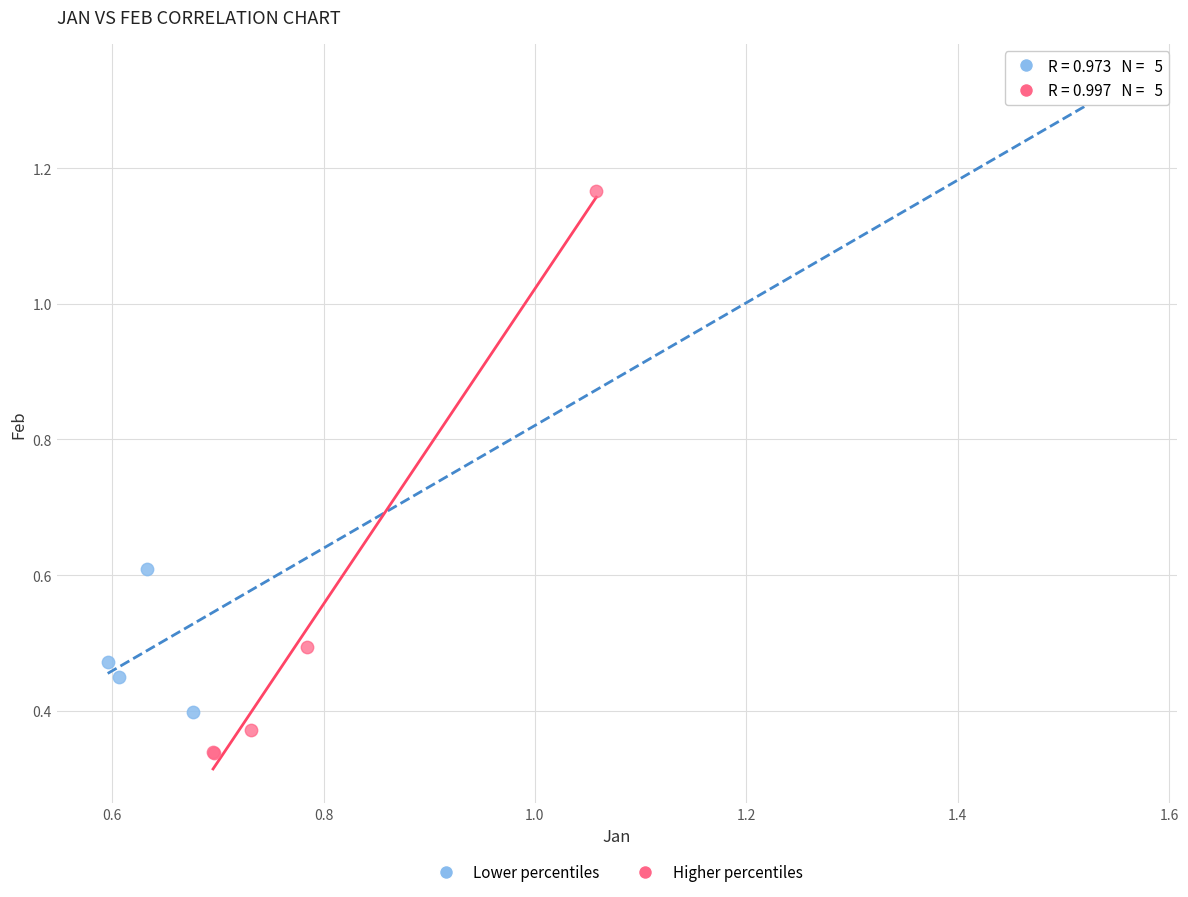

Which series has the widest spread of Y values?

Lower percentiles